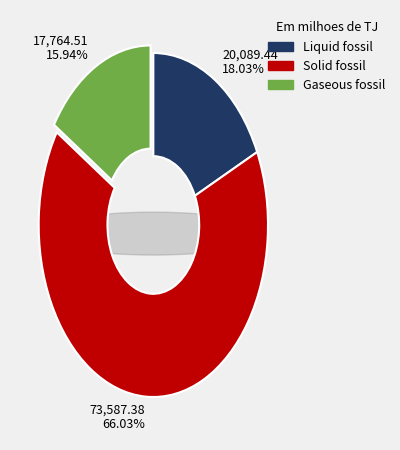

How many segments does this pie chart have?

3